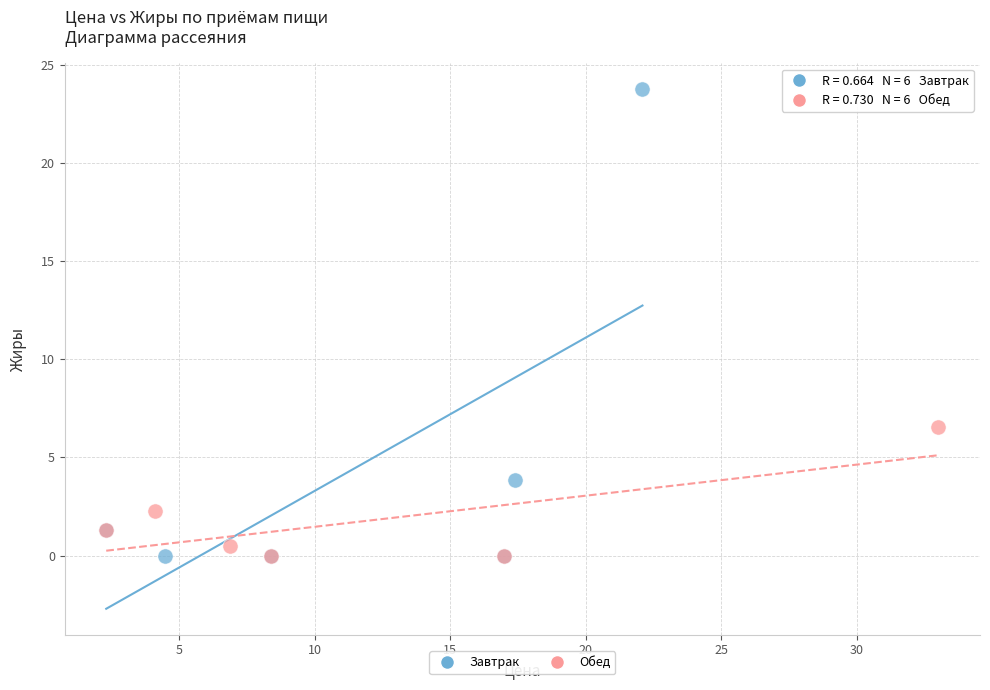

Which series contains the highest Y value?

Завтрак